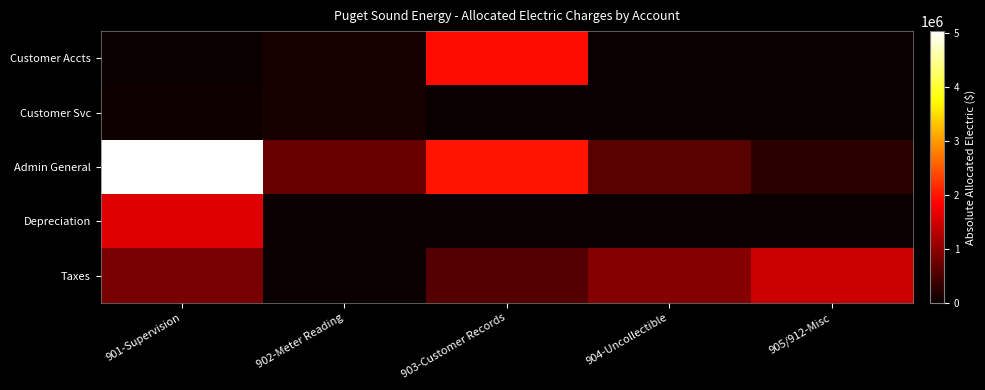

Which category has the highest value across all series?

901-Supervision